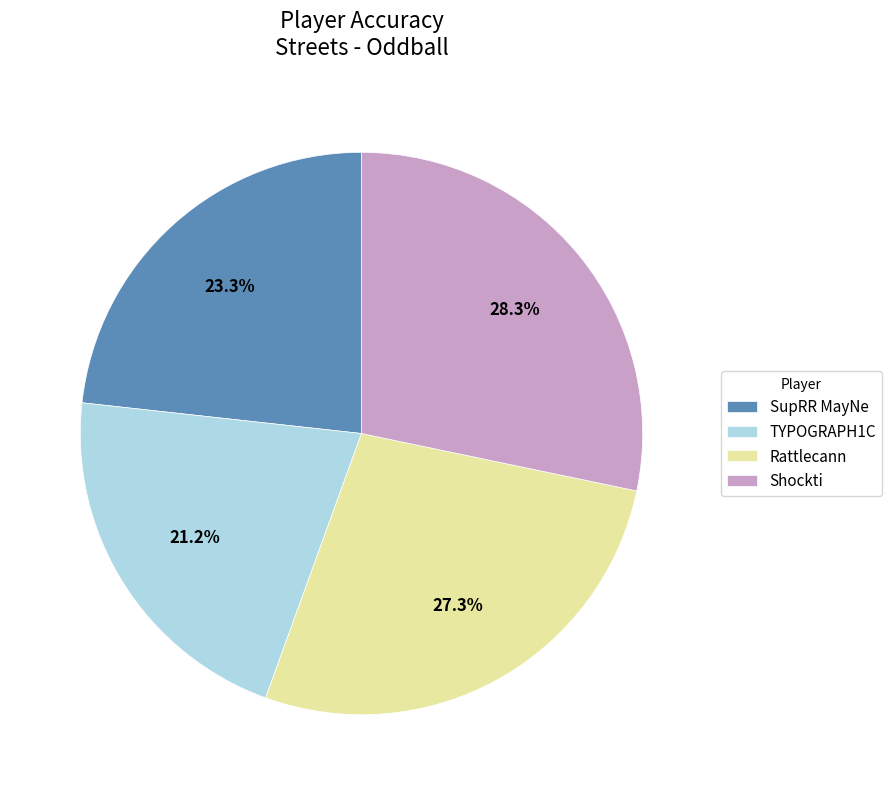

What percentage is the Shockti slice, to the nearest percent?

28%